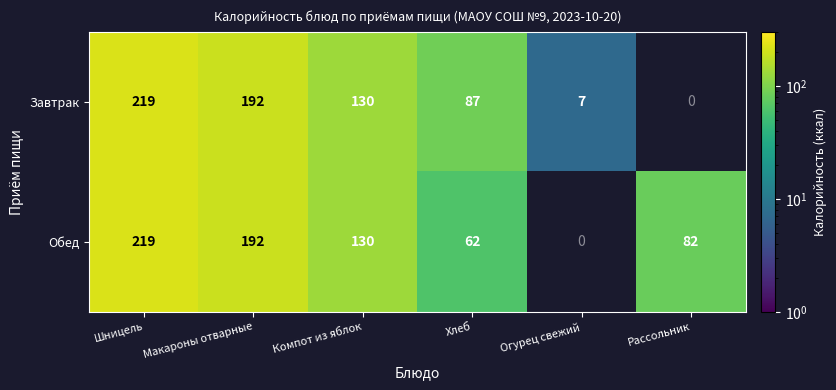

How many positive values does the Обед series have?

5